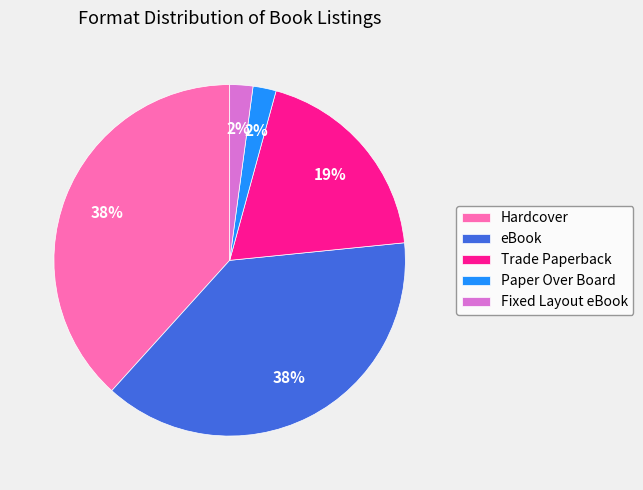

Does Paper Over Board account for over 50% of the chart?

No